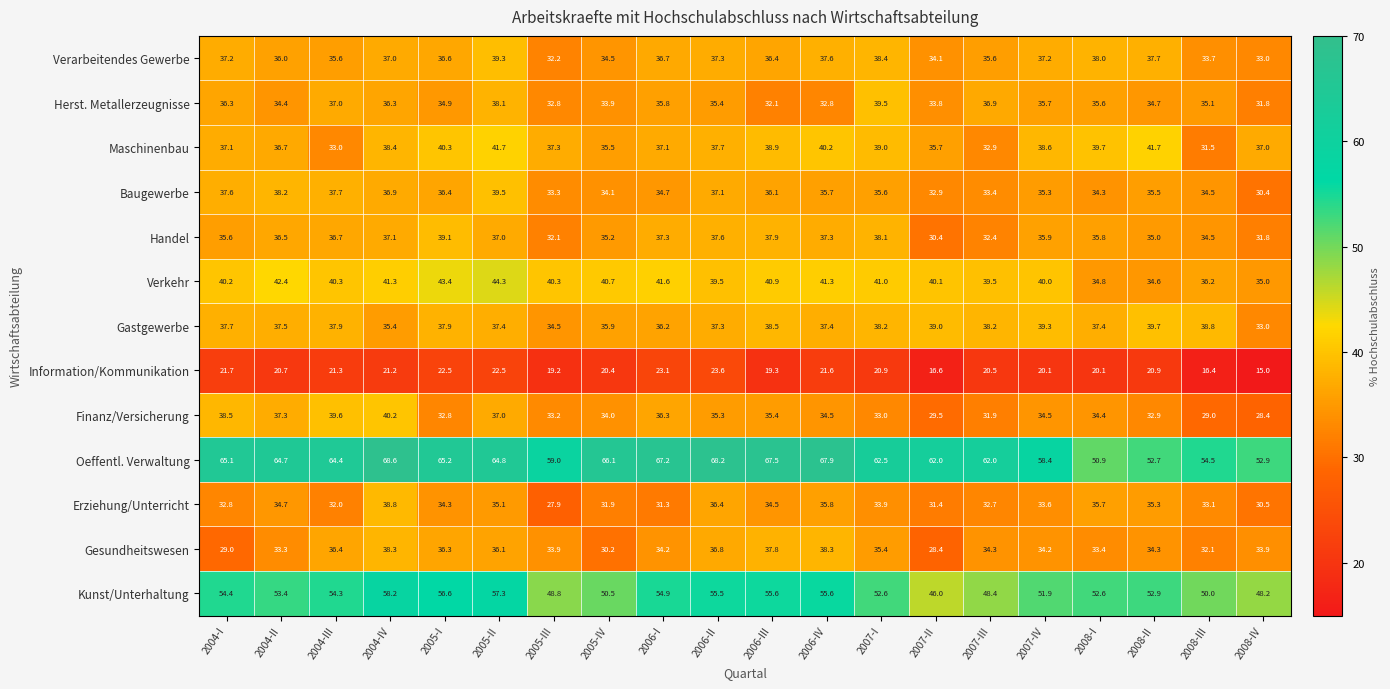

Which series has the largest range (max minus min)?

Oeffentl. Verwaltung